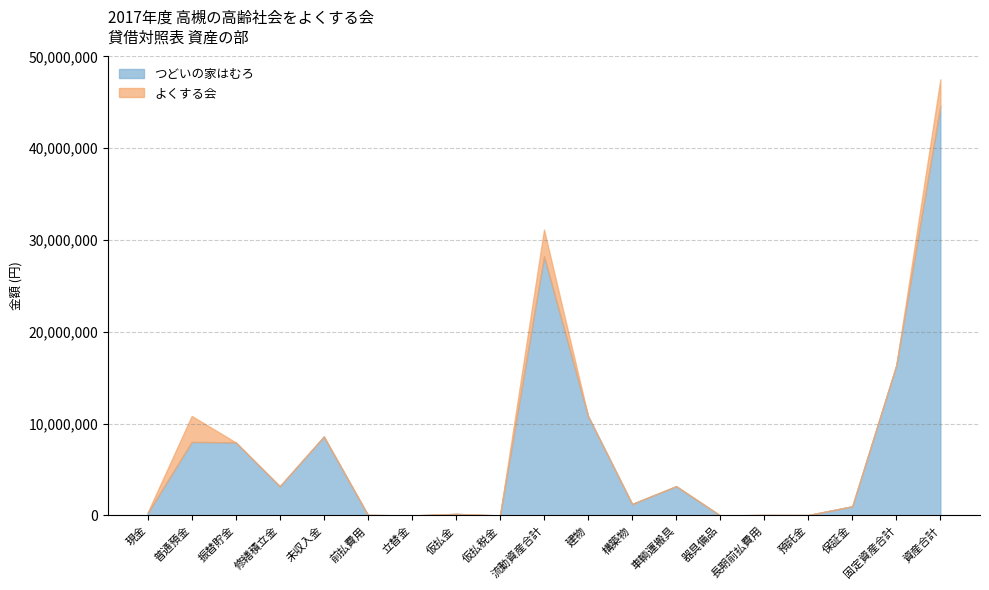

How many lines are shown in the chart?

2